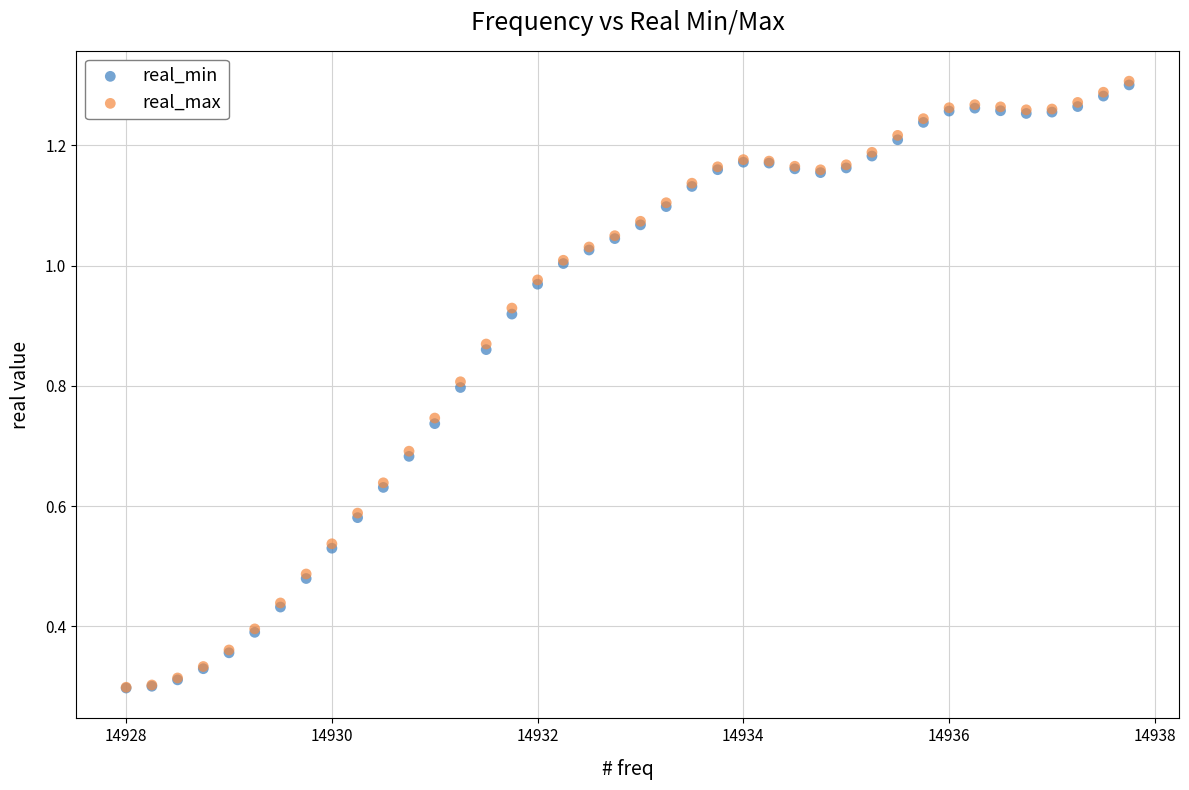

Which series has the widest spread of Y values?

real_max